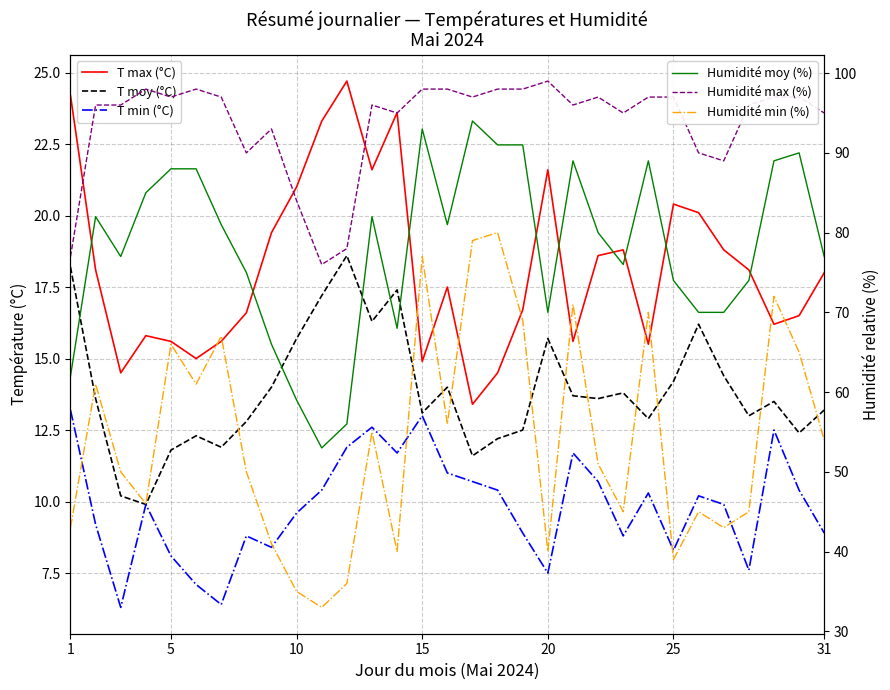

Which series has the largest range (max minus min)?

Humidité min (%)